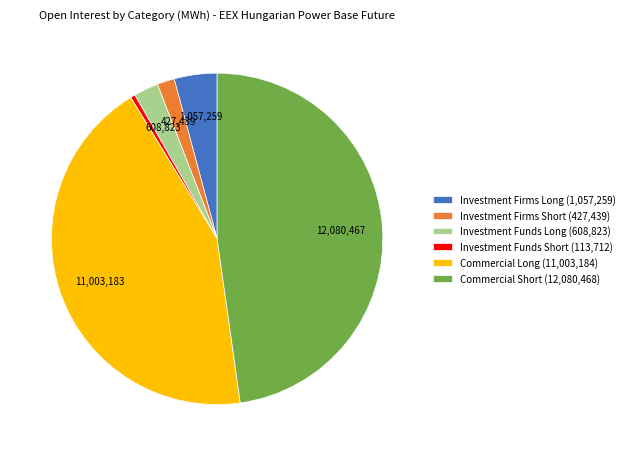

Between Commercial Long (11,003,184) and Investment Funds Long (608,823), which is larger?

Commercial Long (11,003,184)